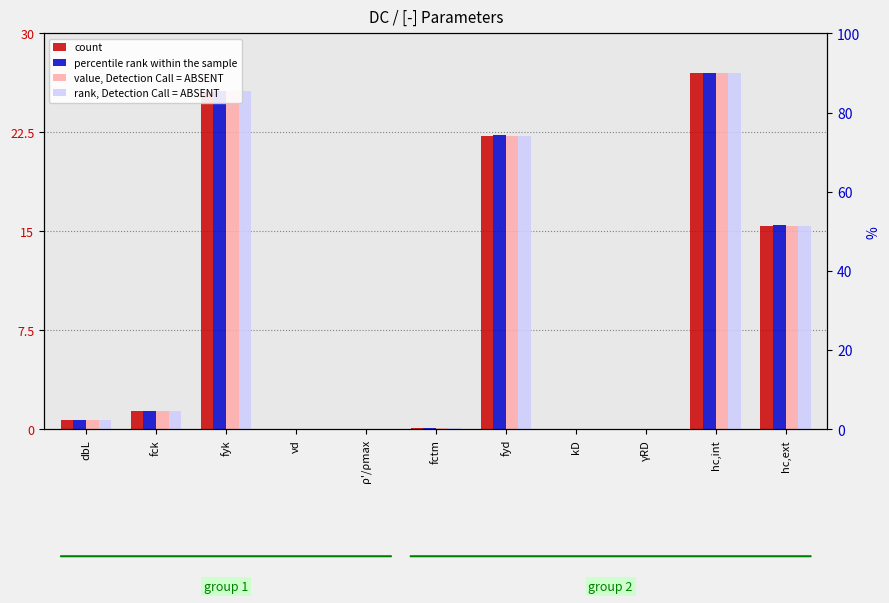

List the series in order of their peak value, lowest first.

count, percentile rank within the sample, value, Detection Call = ABSENT, rank, Detection Call = ABSENT